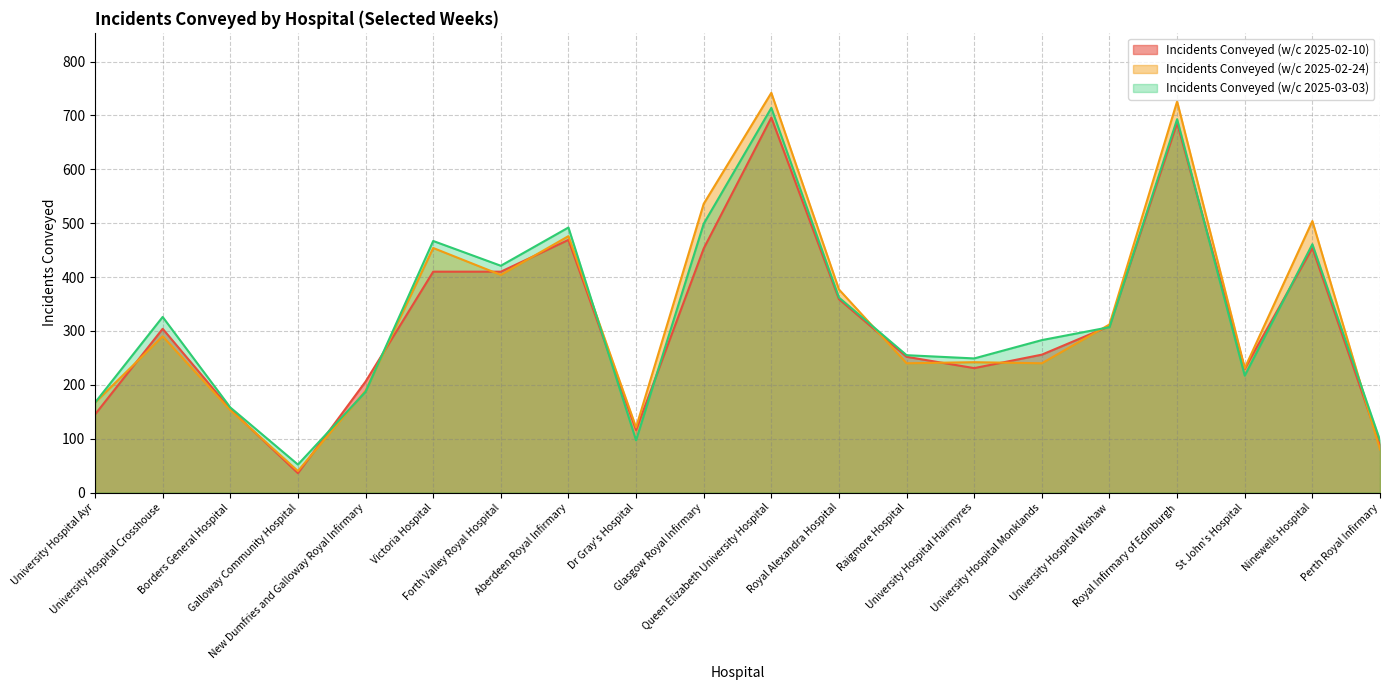

How many data points in Incidents Conveyed (w/c 2025-03-03) are less than 307?

10